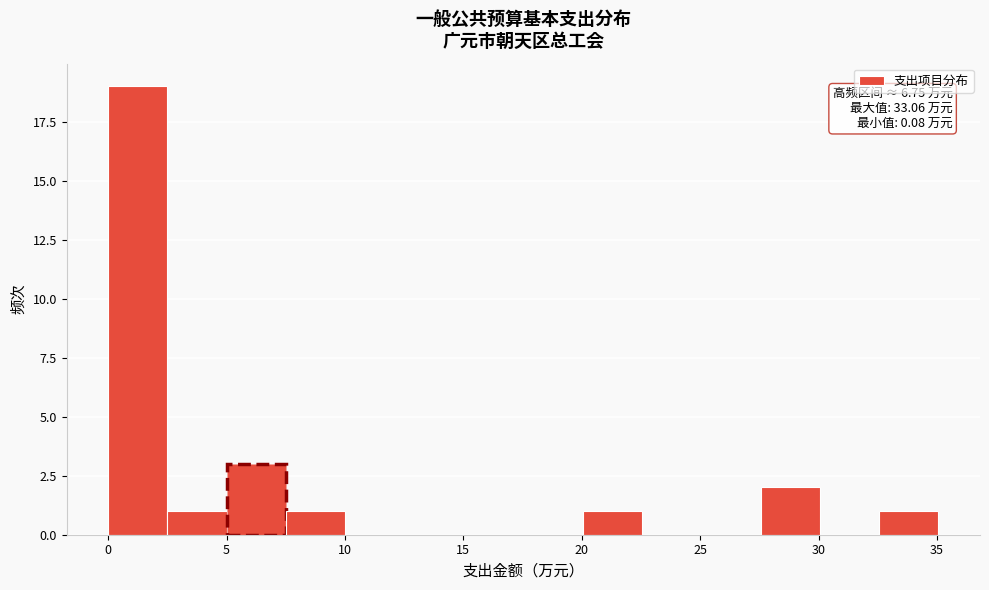

Over which range of the x-axis is the bar tallest?

0.0 to 2.5